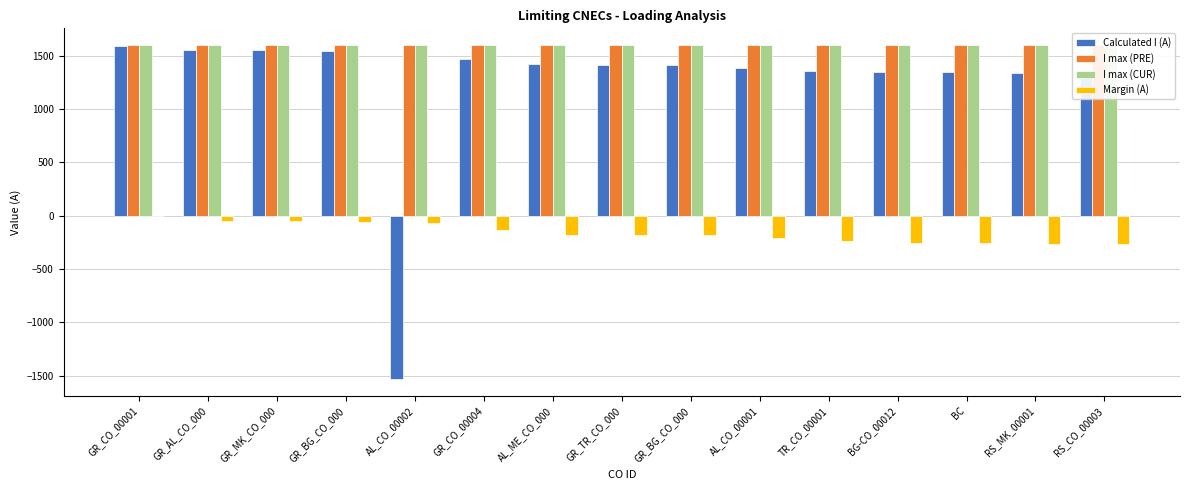

How many groups of bars are there?

15